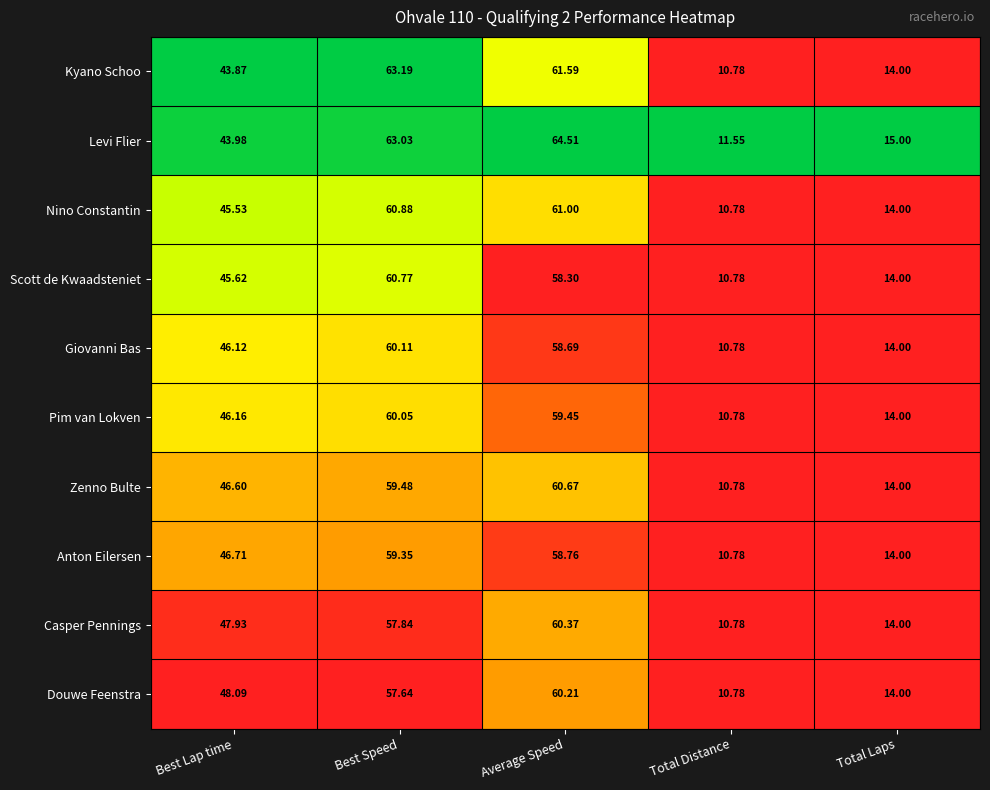

At which category is the sum across all series the highest?

Average Speed